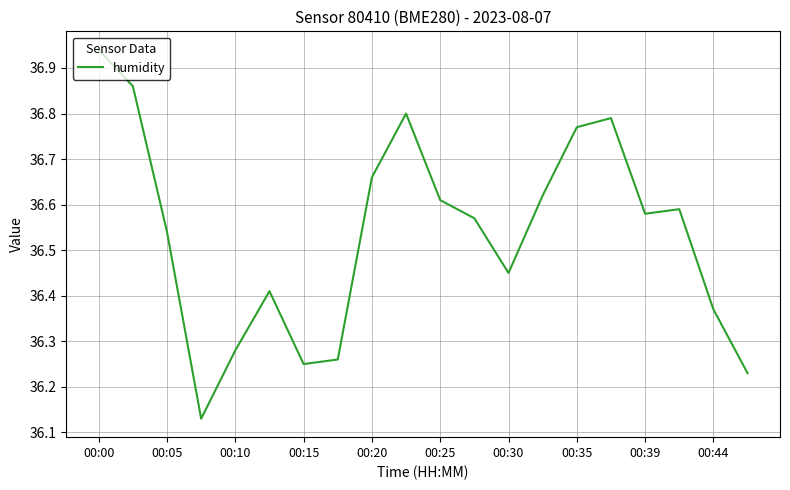

What is the difference between the maximum and minimum values?

0.8